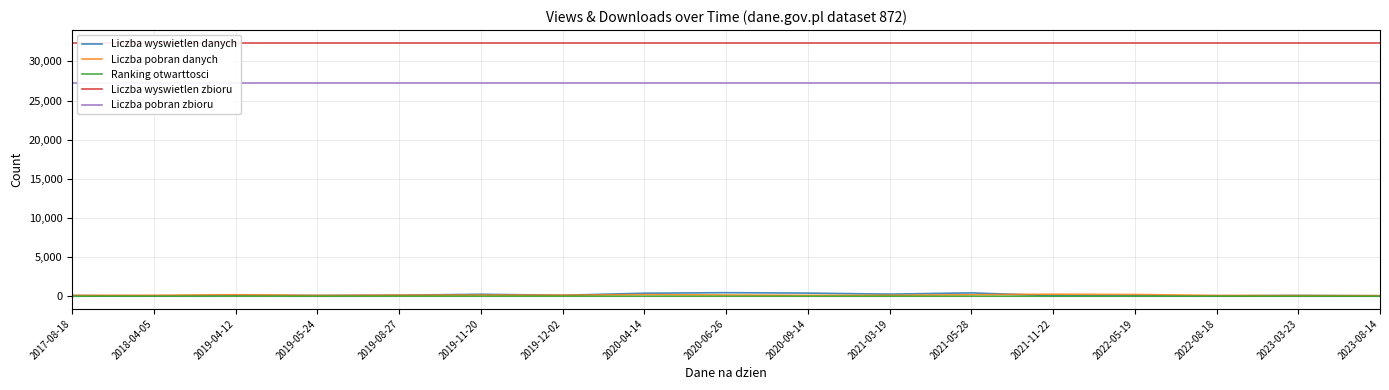

Reading left to right, extract all data points from this chart.

Liczba wyswietlen danych: 2017-08-18=84	2018-04-05=64	2019-04-12=128	2019-05-24=104	2019-08-27=141	2019-11-20=254	2019-12-02=131	2020-04-14=389	2020-06-26=459	2020-09-14=404	2021-03-19=273	2021-05-28=431	2021-11-22=73	2022-05-19=79	2022-08-18=56	2023-03-23=103	2023-08-14=60
Liczba pobran danych: 2017-08-18=119	2018-04-05=120	2019-04-12=194	2019-05-24=109	2019-08-27=141	2019-11-20=156	2019-12-02=140	2020-04-14=211	2020-06-26=162	2020-09-14=120	2021-03-19=124	2021-05-28=196	2021-11-22=262	2022-05-19=225	2022-08-18=104	2023-03-23=95	2023-08-14=81
Ranking otwarttosci: 2017-08-18=3	2018-04-05=3	2019-04-12=3	2019-05-24=0	2019-08-27=3	2019-11-20=3	2019-12-02=3	2020-04-14=3	2020-06-26=3	2020-09-14=3	2021-03-19=3	2021-05-28=3	2021-11-22=3	2022-05-19=3	2022-08-18=3	2023-03-23=3	2023-08-14=3
Liczba wyswietlen zbioru: 2017-08-18=32385	2018-04-05=32385	2019-04-12=32385	2019-05-24=32385	2019-08-27=32385	2019-11-20=32385	2019-12-02=32385	2020-04-14=32385	2020-06-26=32385	2020-09-14=32385	2021-03-19=32385	2021-05-28=32385	2021-11-22=32385	2022-05-19=32385	2022-08-18=32385	2023-03-23=32385	2023-08-14=32385
Liczba pobran zbioru: 2017-08-18=27218	2018-04-05=27218	2019-04-12=27218	2019-05-24=27218	2019-08-27=27218	2019-11-20=27218	2019-12-02=27218	2020-04-14=27218	2020-06-26=27218	2020-09-14=27218	2021-03-19=27218	2021-05-28=27218	2021-11-22=27218	2022-05-19=27218	2022-08-18=27218	2023-03-23=27218	2023-08-14=27218